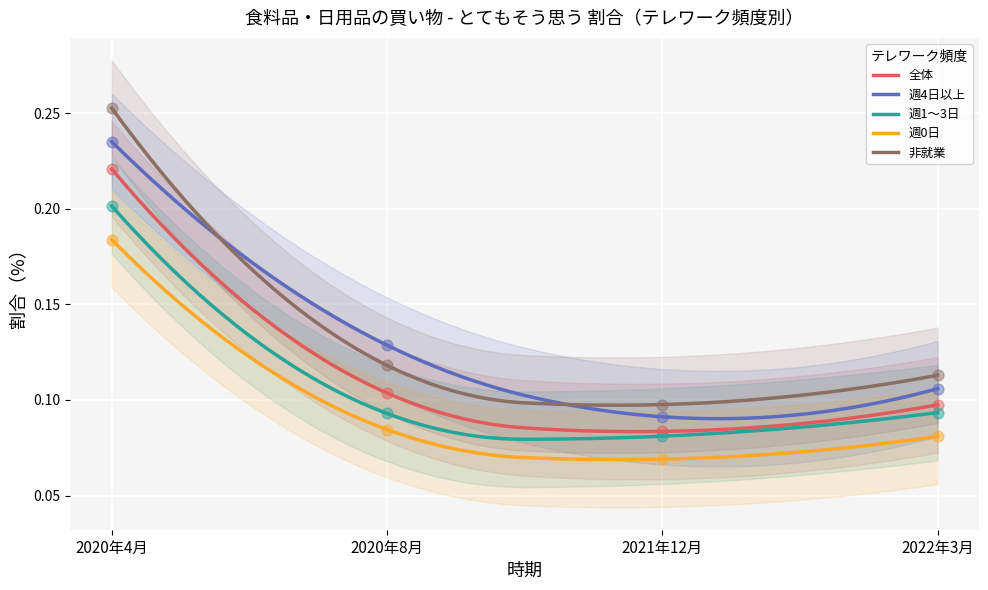

Which series contains the lowest Y value?

週0日